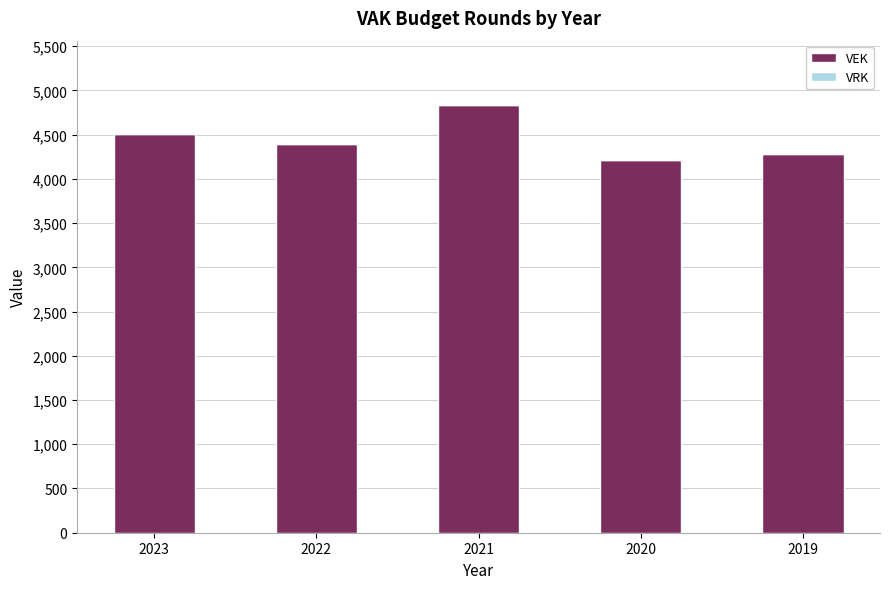

How many series are shown in this chart?

1